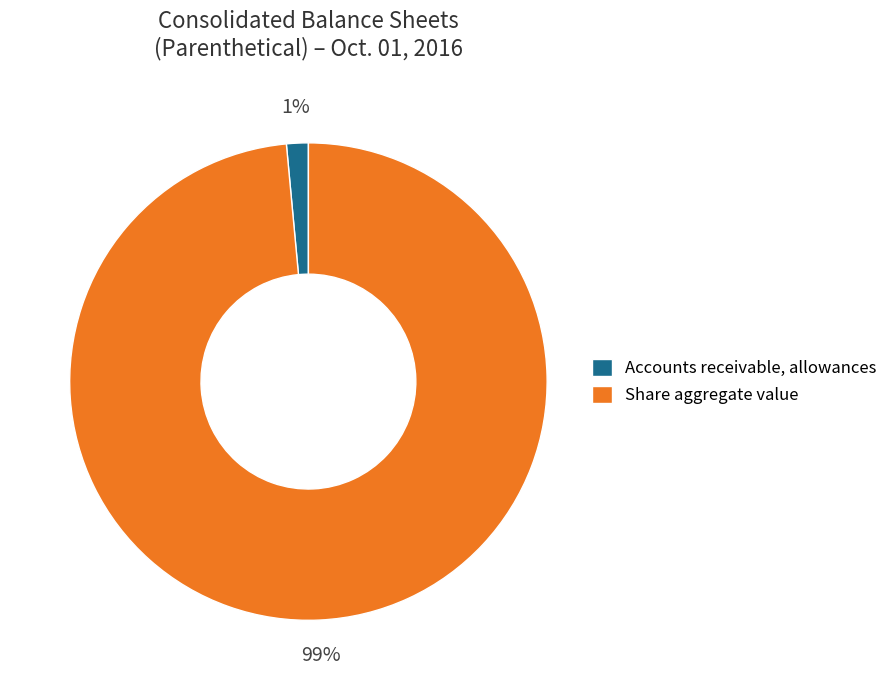

Is it true that Share aggregate value is 99% of the pie?

True